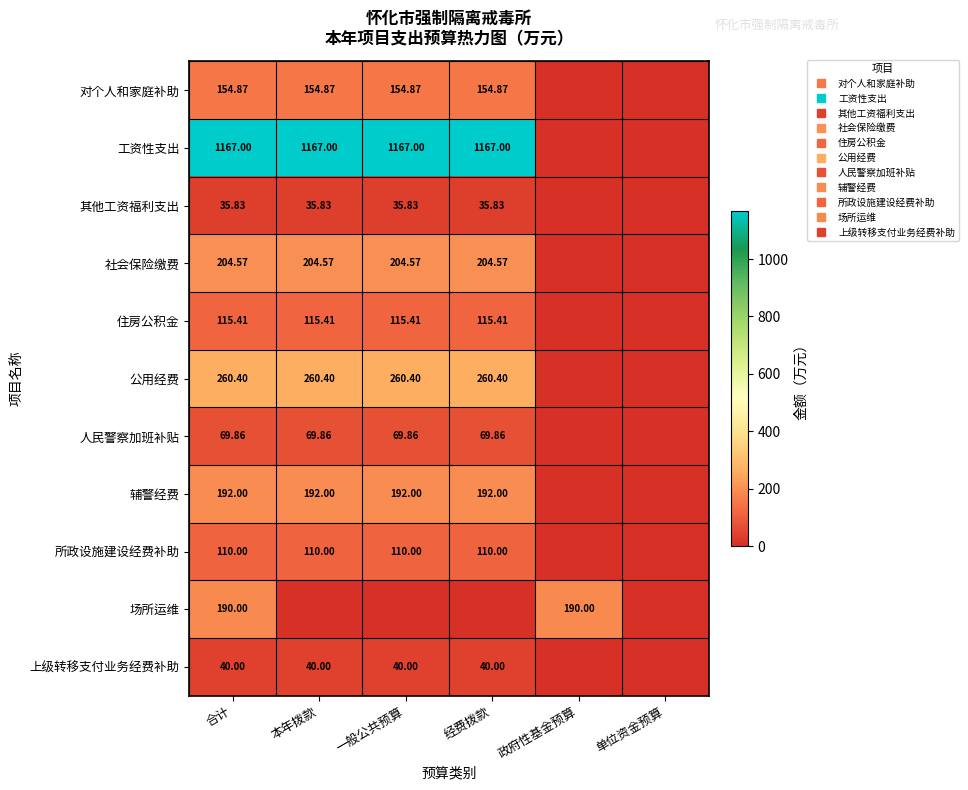

At which label is 住房公积金 closest to 57?

政府性基金预算